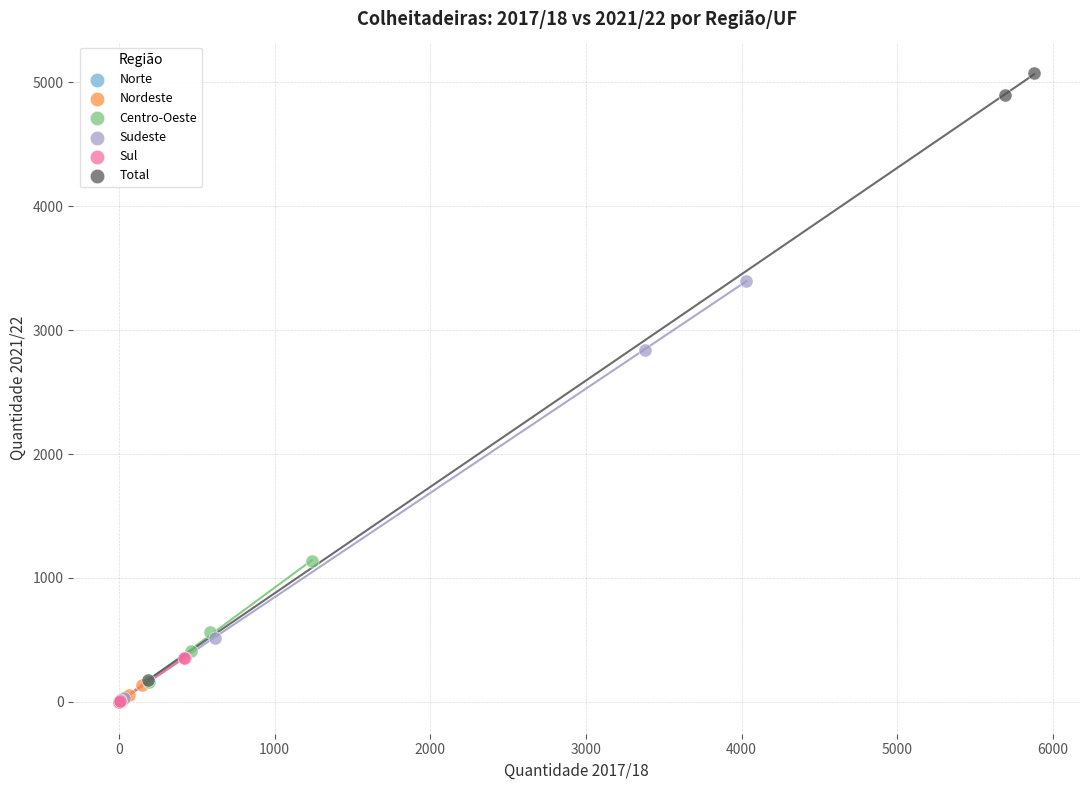

Which series reaches the maximum Y coordinate?

Total